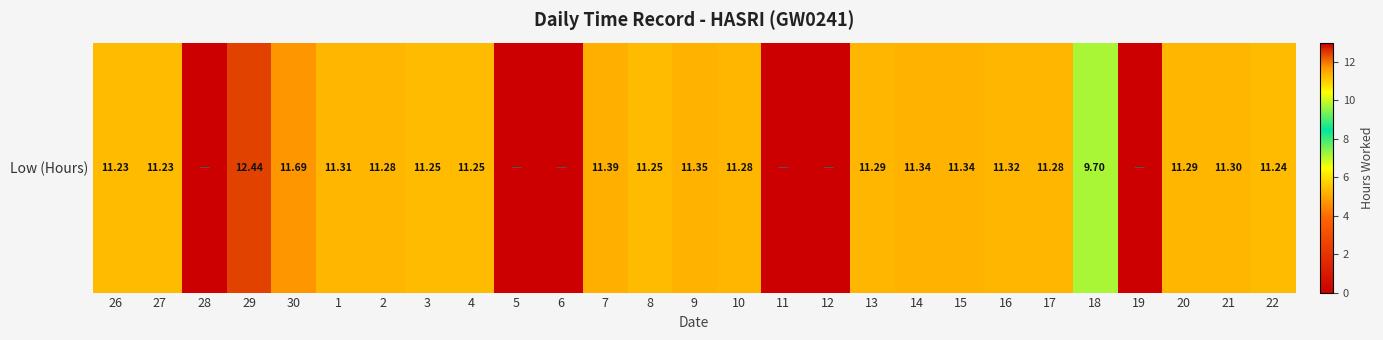

How many data points are less than 11?

7